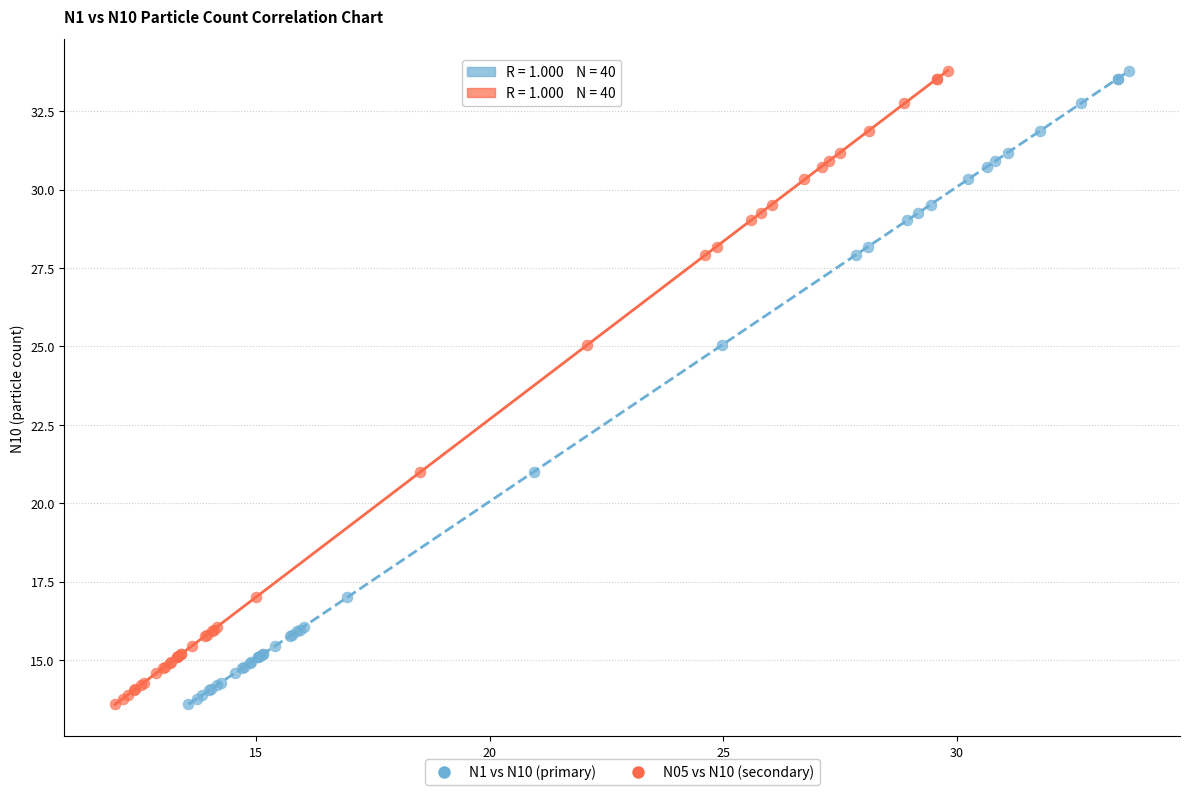

What are all the series names shown in the legend?

N1 vs N10 (primary), N05 vs N10 (secondary)